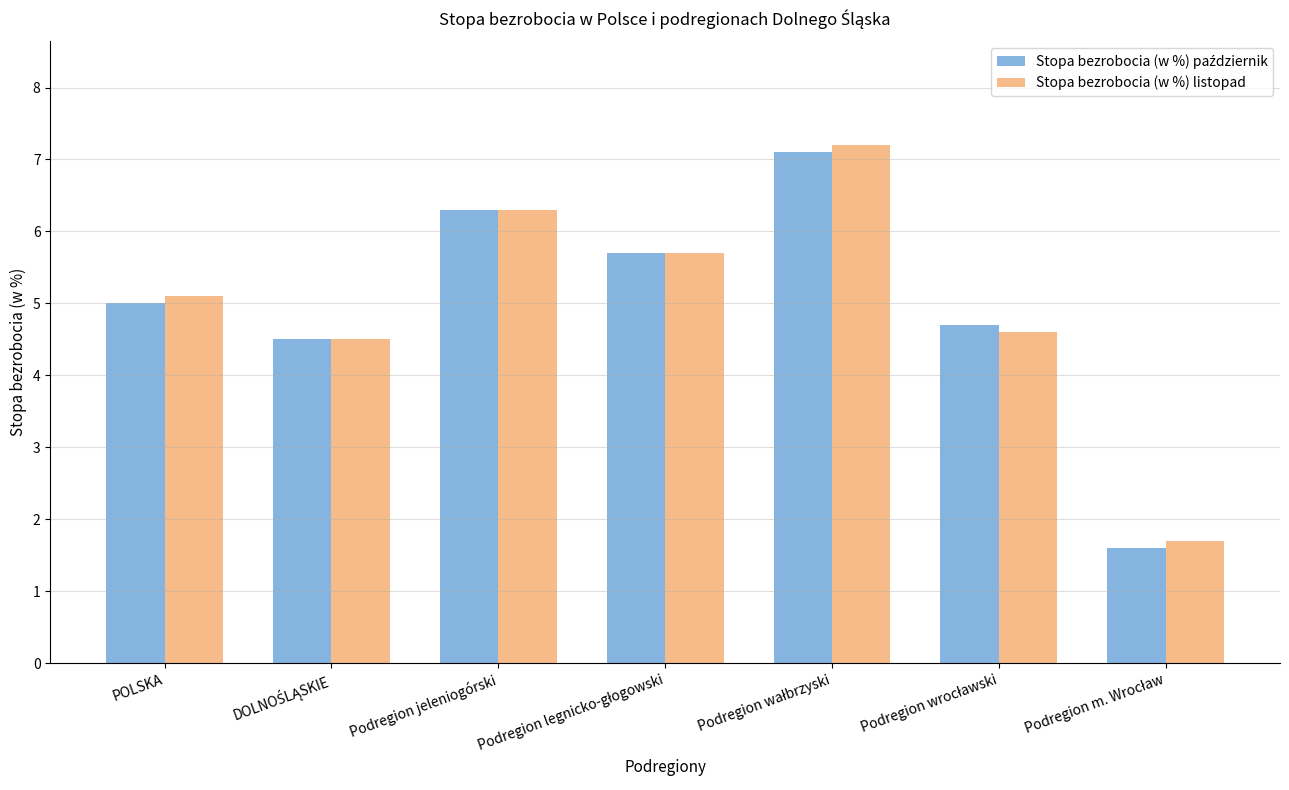

Read the Stopa bezrobocia (w %) listopad value at POLSKA.

5.1